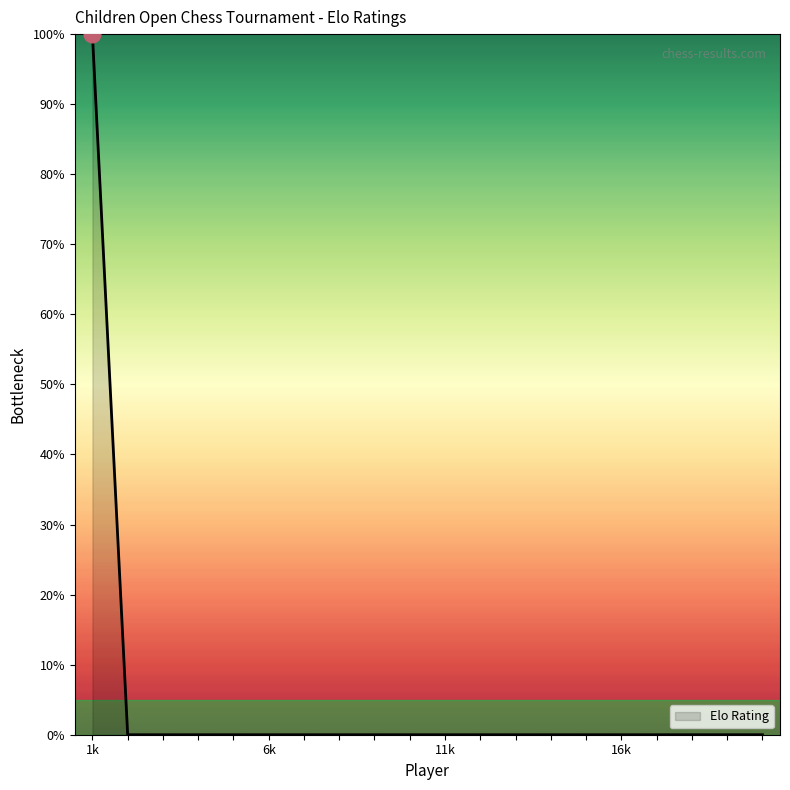

What is the maximum value shown in the chart?

100